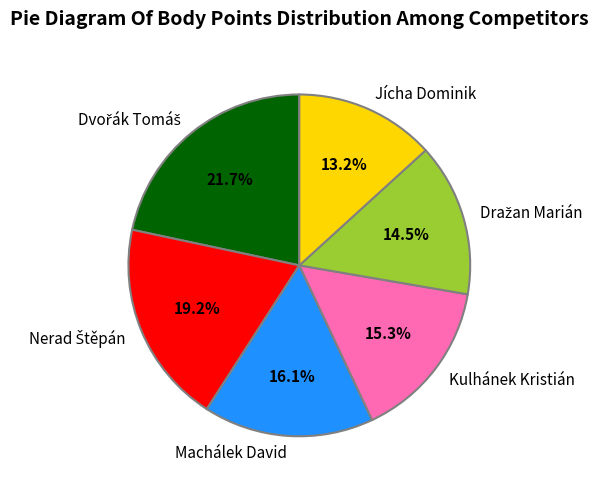

Between Kulhánek Kristián and Machálek David, which is larger?

Machálek David